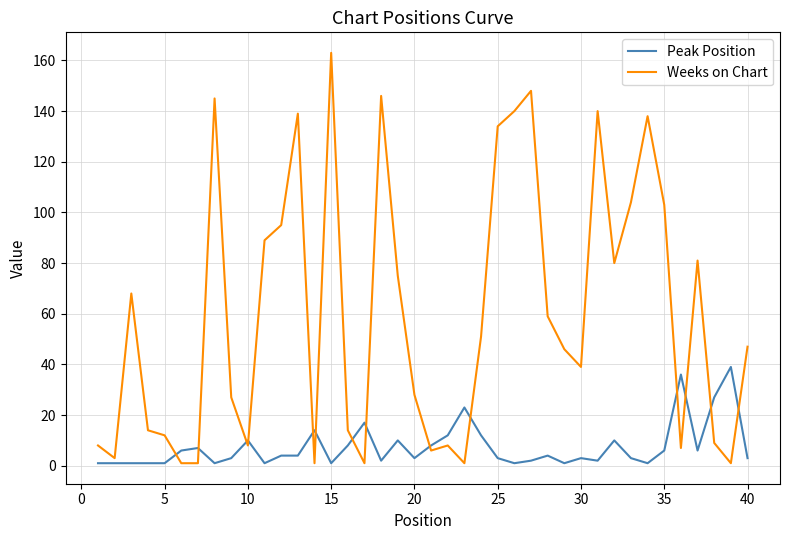

After their last crossing, which series has the higher values: Peak Position or Weeks on Chart?

Weeks on Chart